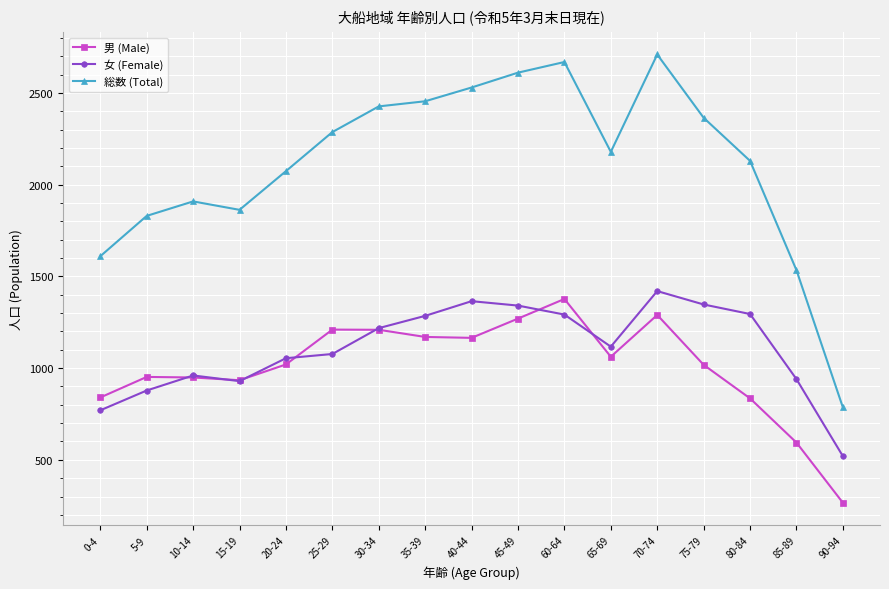

What is the sum of the 女 (Female) values at 65-69 and 10-14?

2077